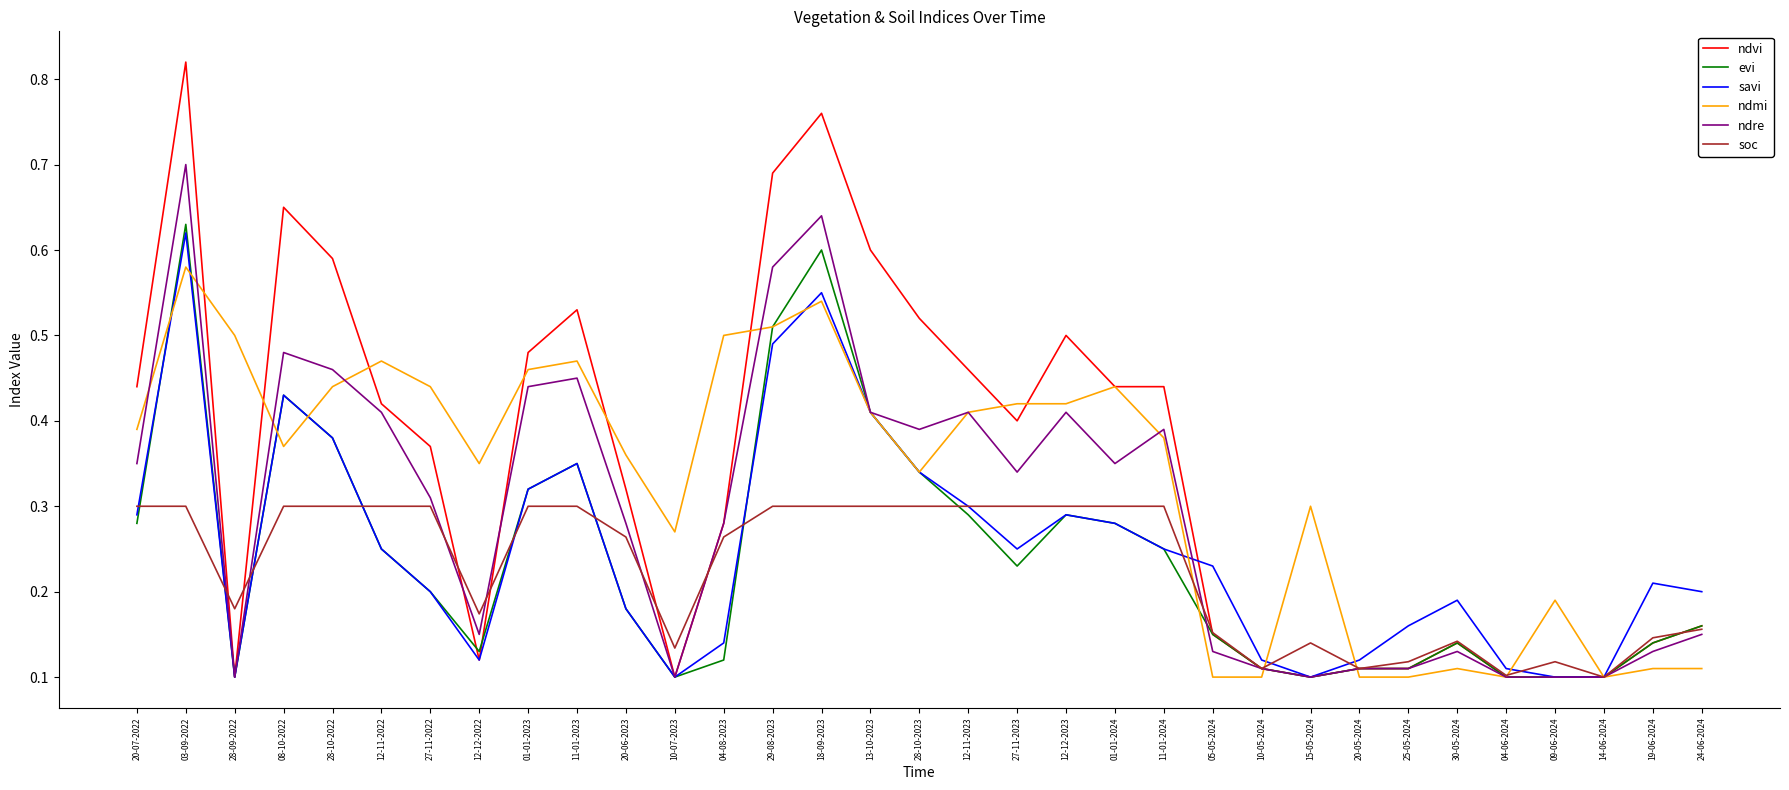

How many ndre values are between 0 and 1?

33